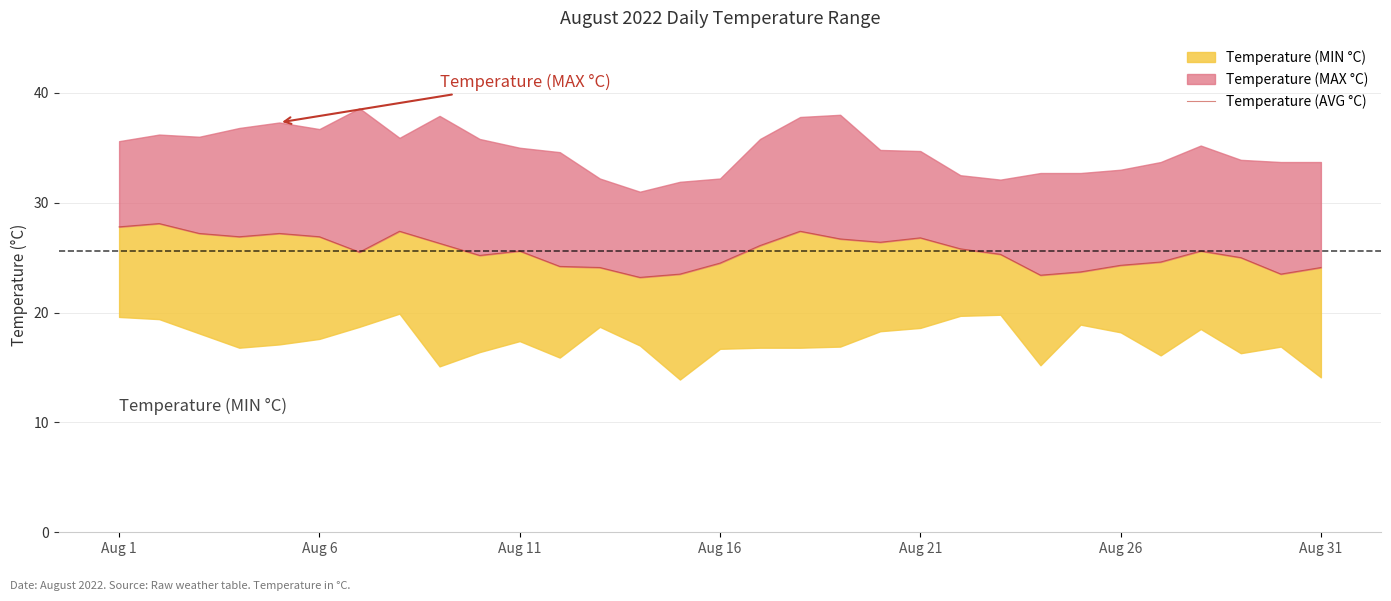

True or false: there are more than 1 points higher than both neighbors.

True